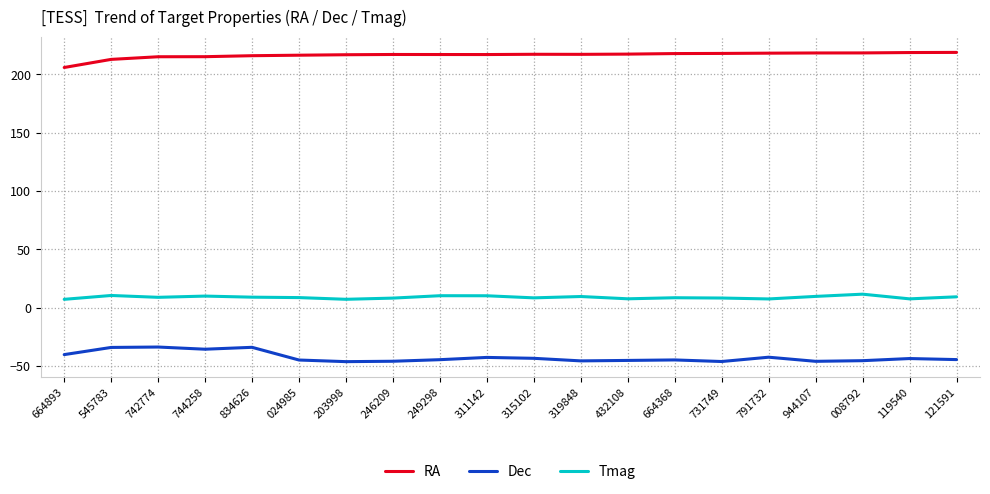

Which series has the largest total across all categories?

RA